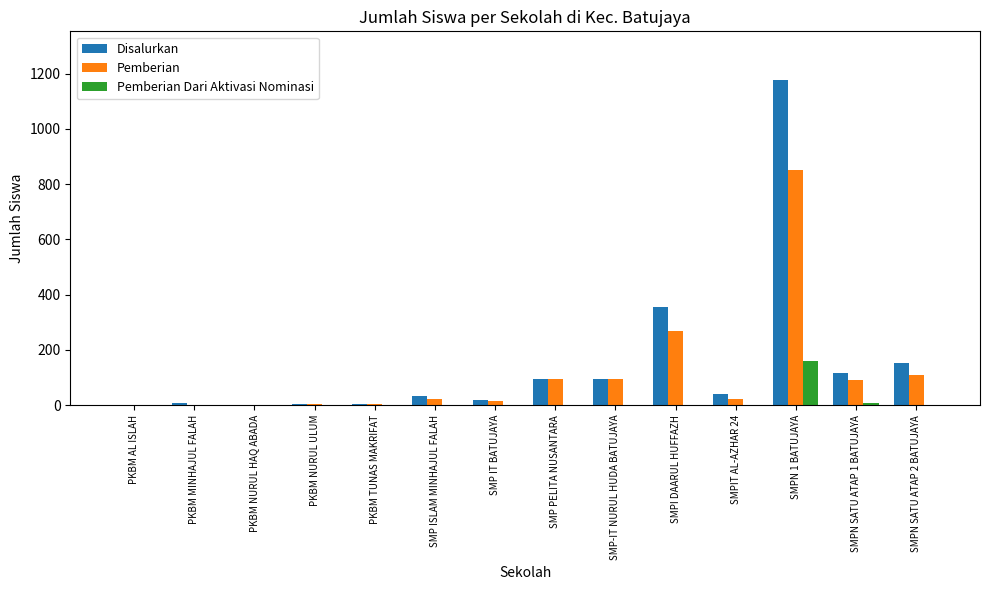

Where is Pemberian nearest to the value 426?

SMPI DAARUL HUFFAZH